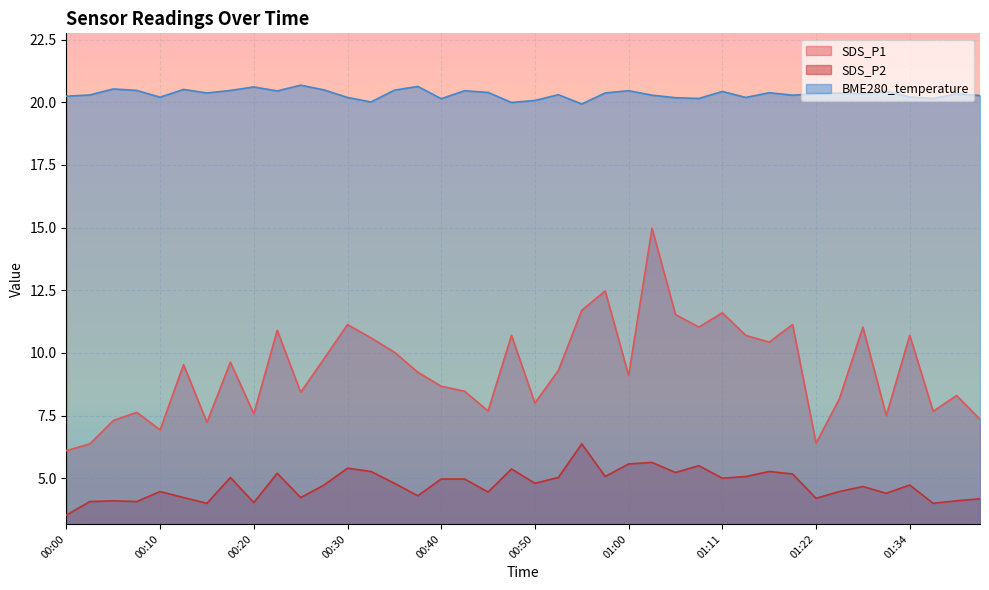

Does the chart have visible grid lines?

Yes